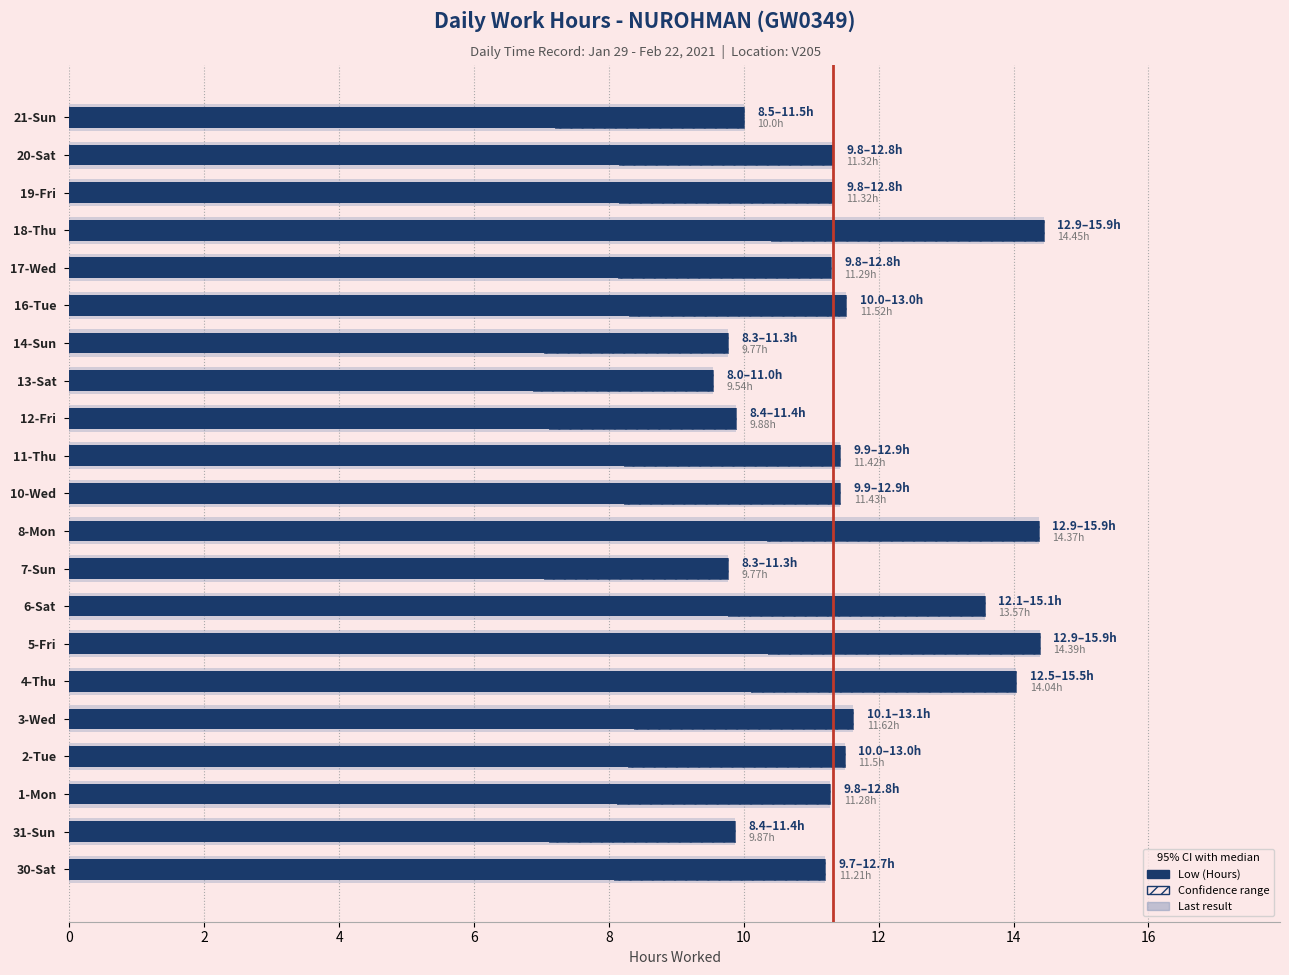

How many data points are above 11?

15